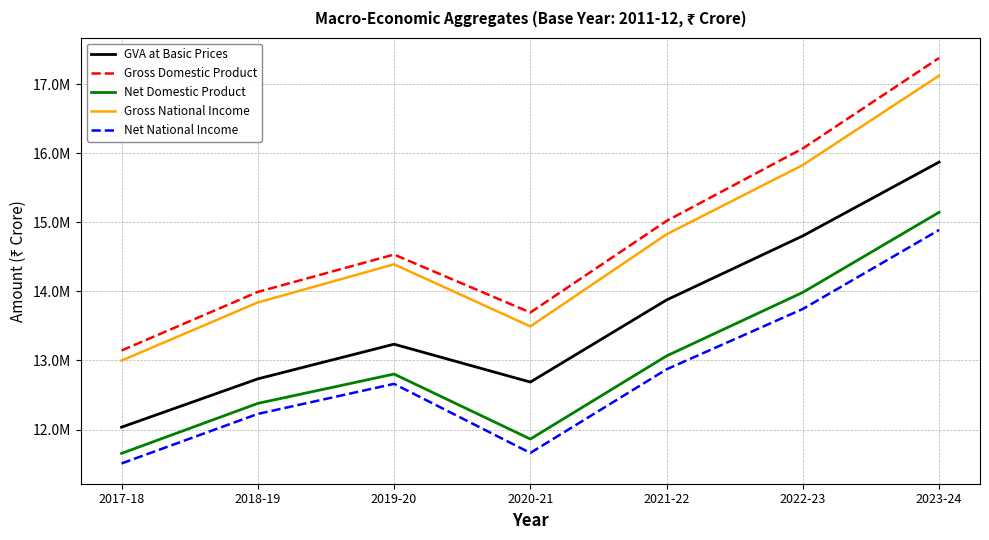

How many series are shown in this chart?

5